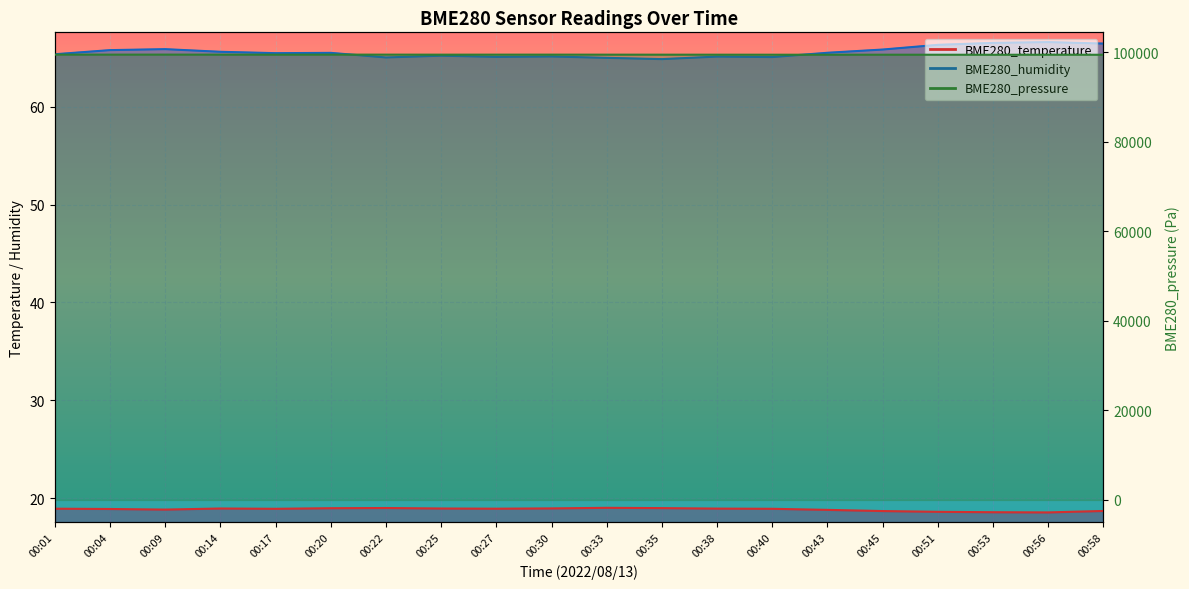

Rank the series by their maximum value, from highest to lowest.

BME280_pressure, BME280_humidity, BME280_temperature